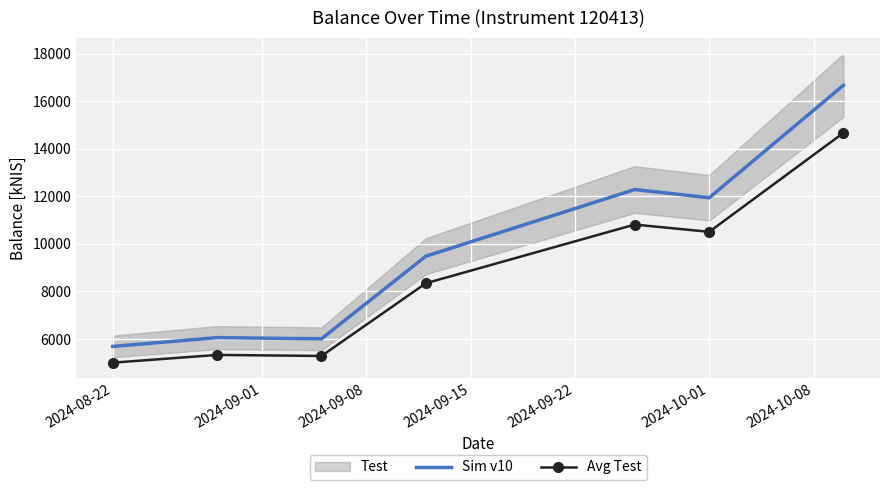

What is the highest value of the Sim v10 series?

16666.5